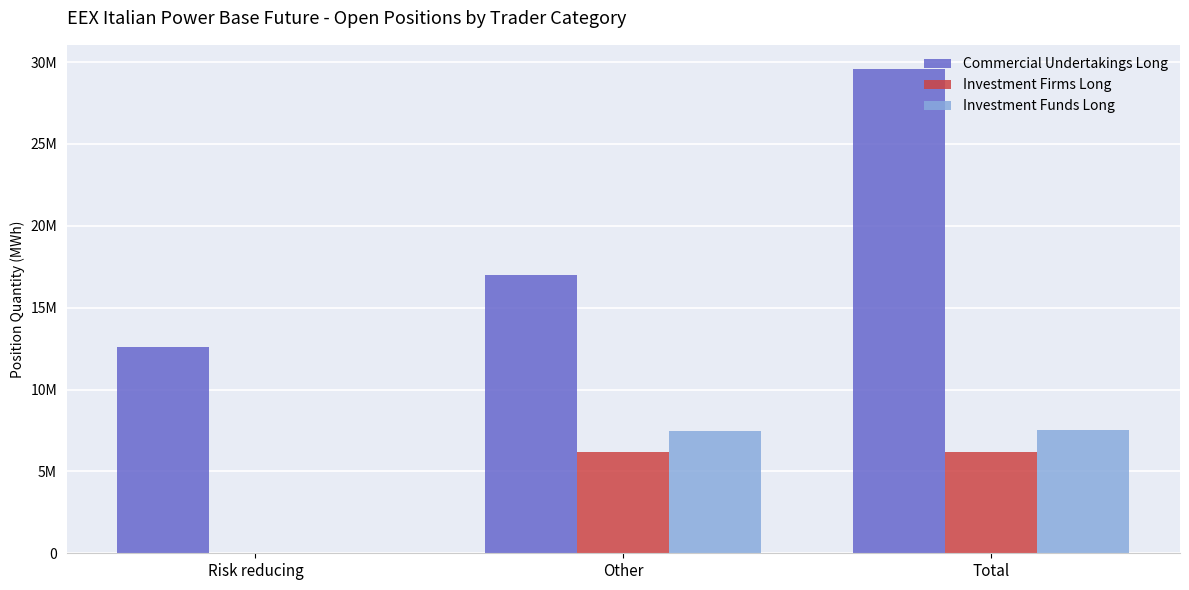

What are all the series names shown in the legend?

Commercial Undertakings Long, Investment Firms Long, Investment Funds Long